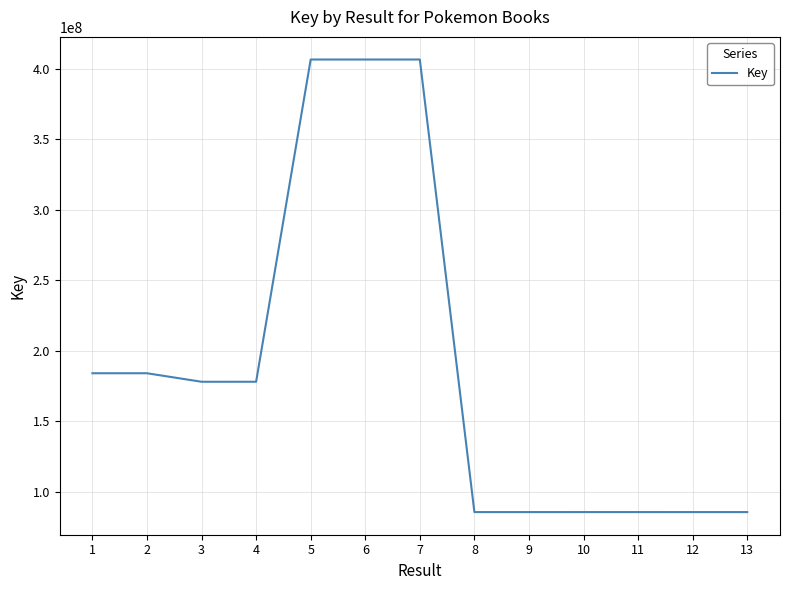

The value at 7 is 608953416. True or false?

False